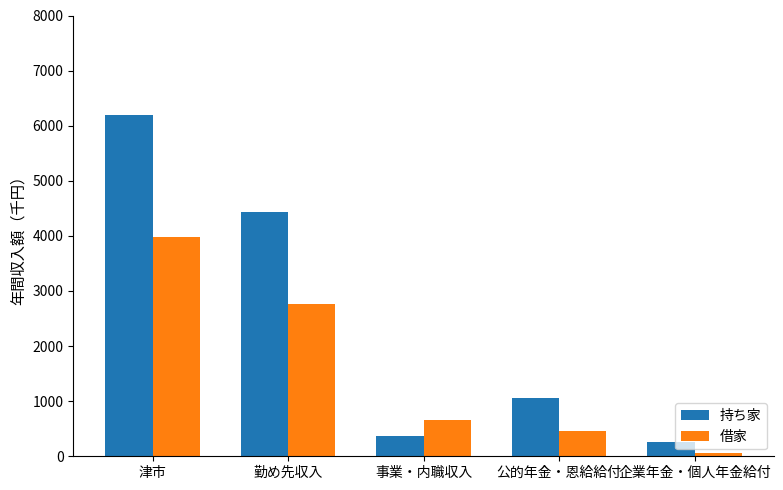

How many series are shown in this chart?

2